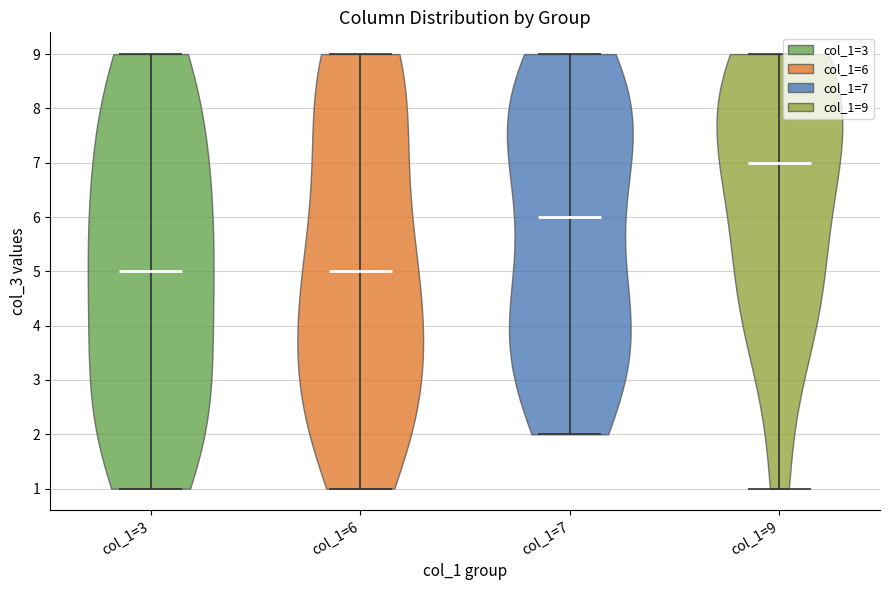

Reading left to right, read every violin against the y-axis: where its median line is, and the lowest and highest points it reaches. The values are not printed on the chart, so give them approximately, as read against the axis.

col_1=3: median line 5, lowest point 1, highest point 9
col_1=6: median line 5, lowest point 1, highest point 9
col_1=7: median line 6, lowest point 2, highest point 9
col_1=9: median line 7, lowest point 1, highest point 9